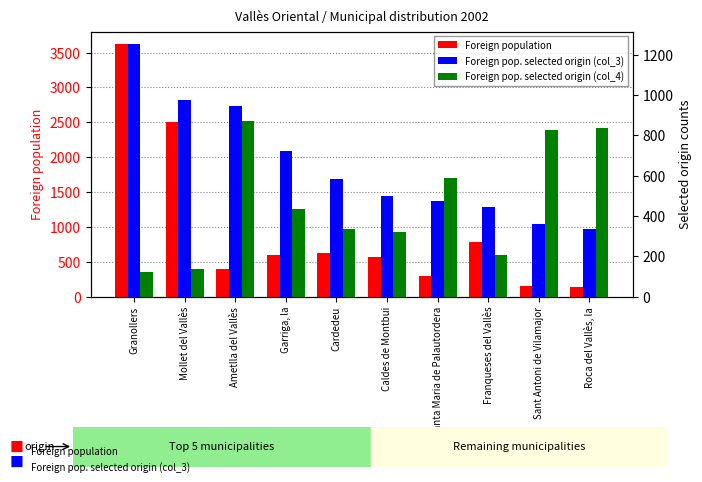

Rank the series by their maximum value, from highest to lowest.

Foreign population, Foreign pop. selected origin (col_3), Foreign pop. selected origin (col_4)